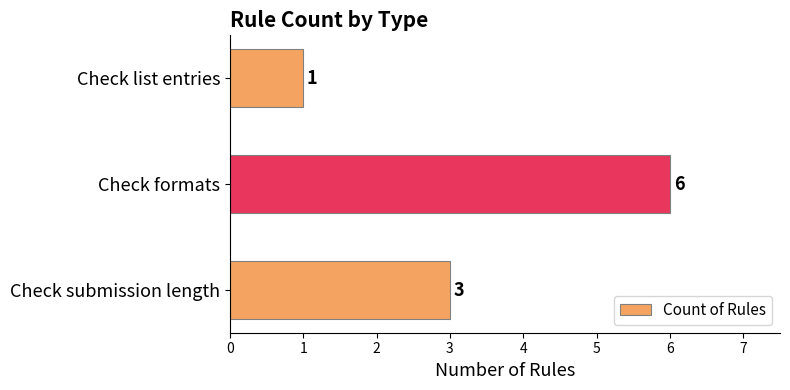

The value at Check formats is 6. True or false?

True